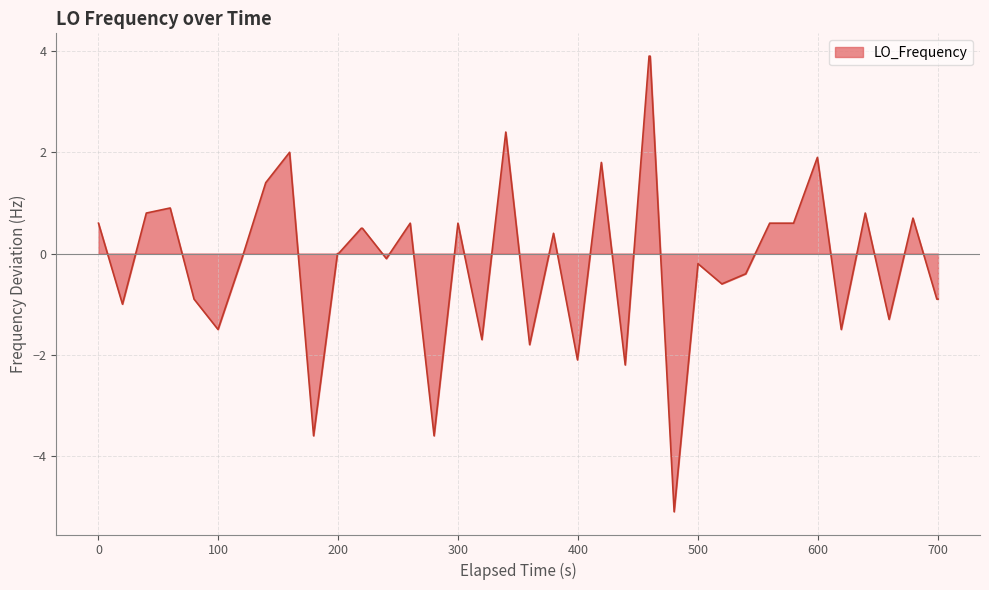

What is the difference between the maximum and minimum values?

9.0